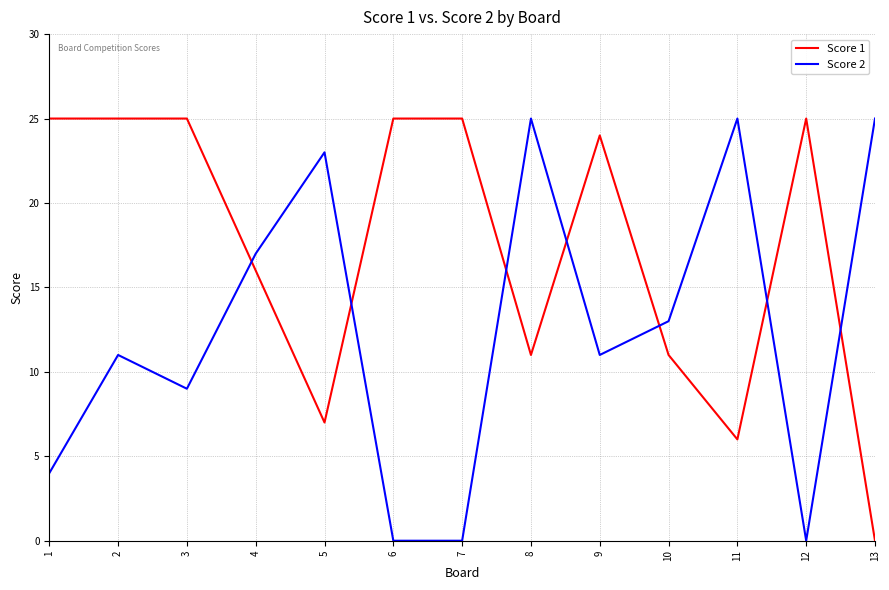

Reading right to left, transcribe all the data shown in this chart.

Score 1: 0	25	6	11	24	11	25	25	7	16	25	25	25
Score 2: 25	0	25	13	11	25	0	0	23	17	9	11	4